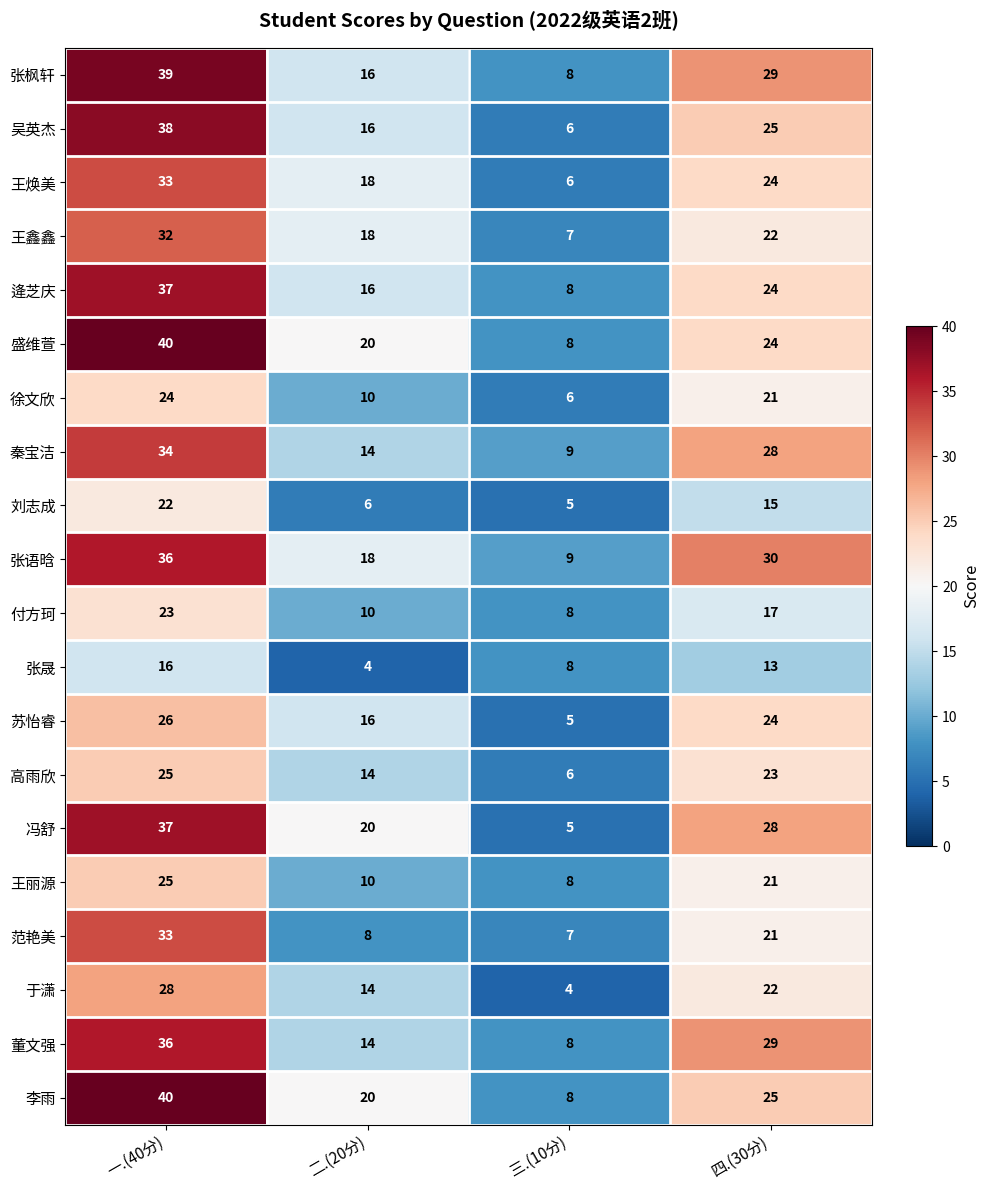

At which category is the sum across all series the highest?

一.(40分)